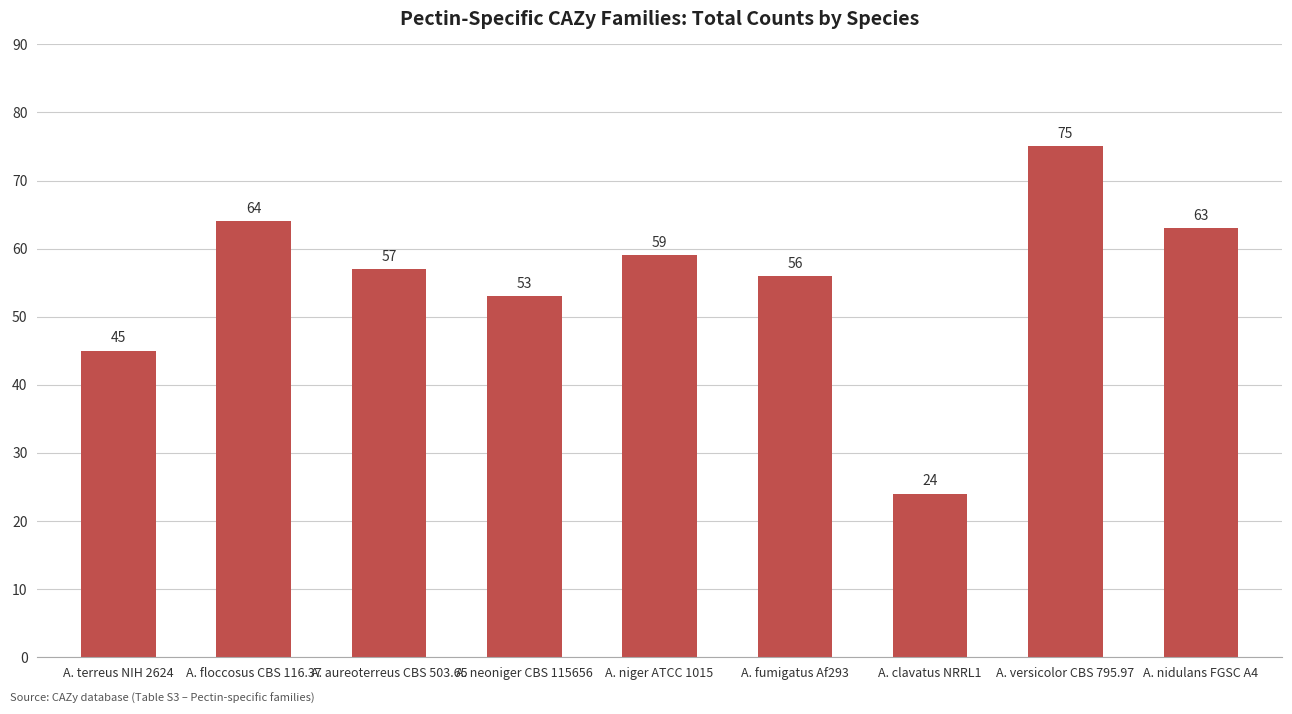

Reading right to left, list all the values displayed in this chart.

A. nidulans FGSC A4=63	A. versicolor CBS 795.97=75	A. clavatus NRRL1=24	A. fumigatus Af293=56	A. niger ATCC 1015=59	A. neoniger CBS 115656=53	A. aureoterreus CBS 503.65=57	A. floccosus CBS 116.37=64	A. terreus NIH 2624=45